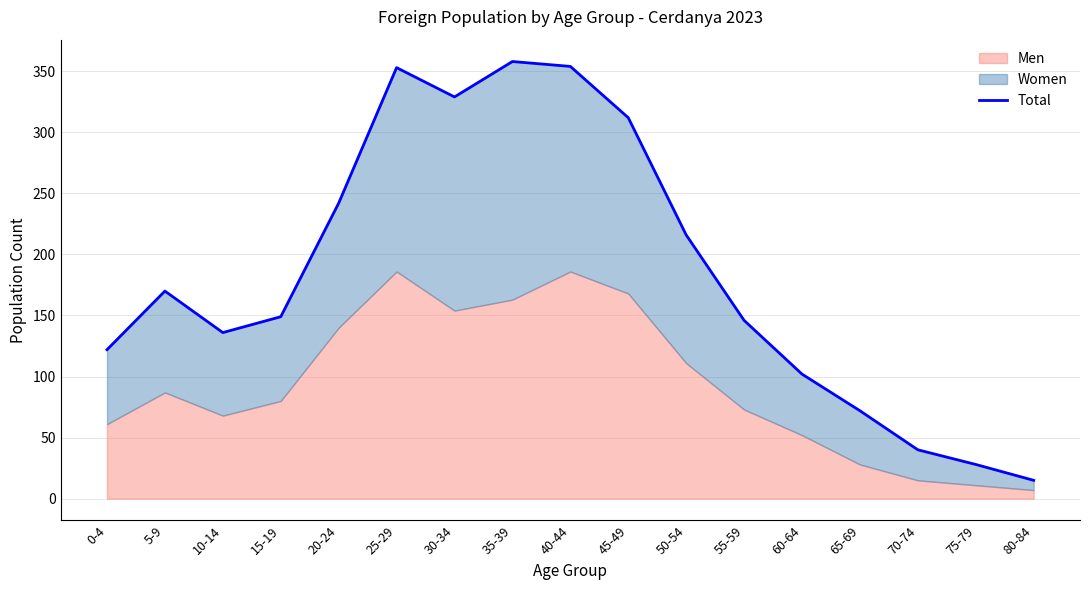

What position from the right is 80-84?

1